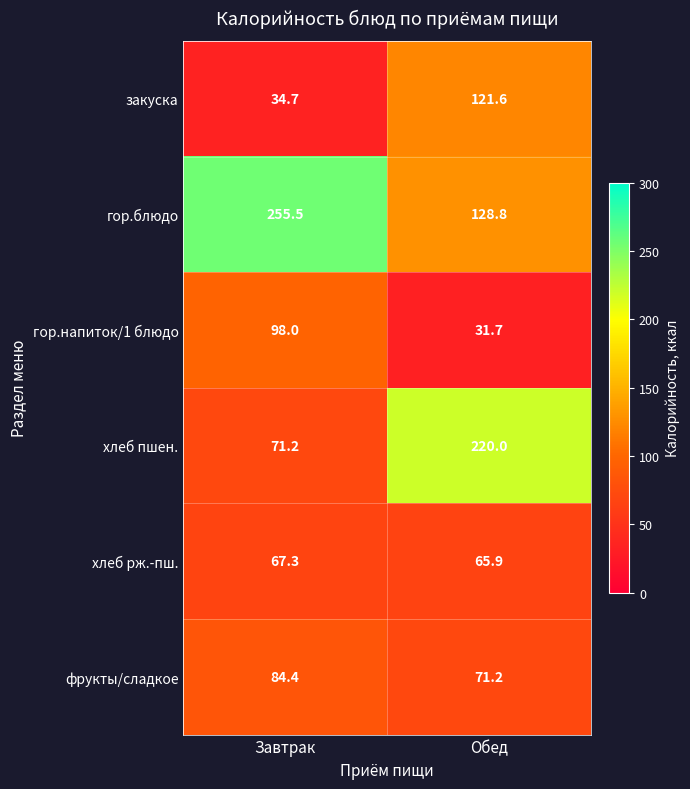

What is the difference between the highest and lowest values at Завтрак?

220.8